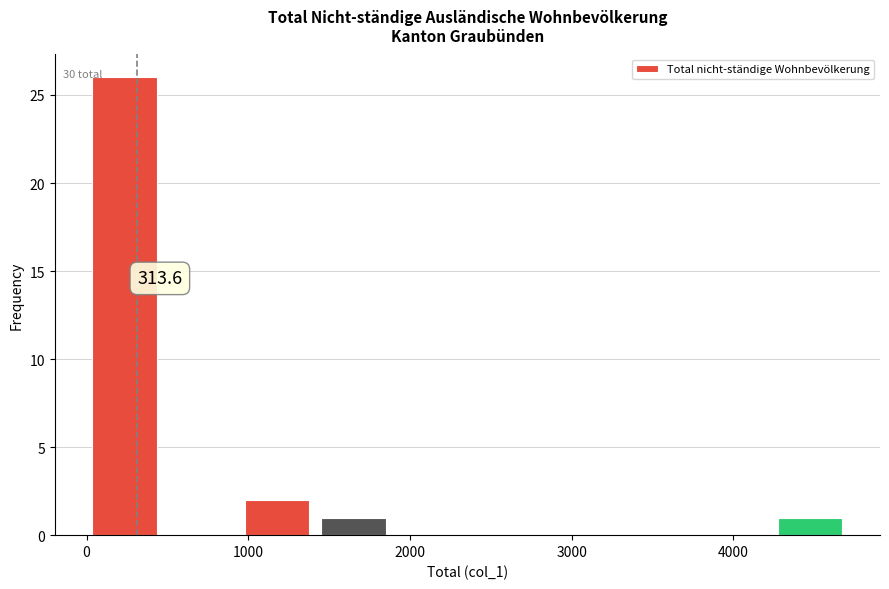

Which range on the x-axis has the tallest bar?

0 to 500